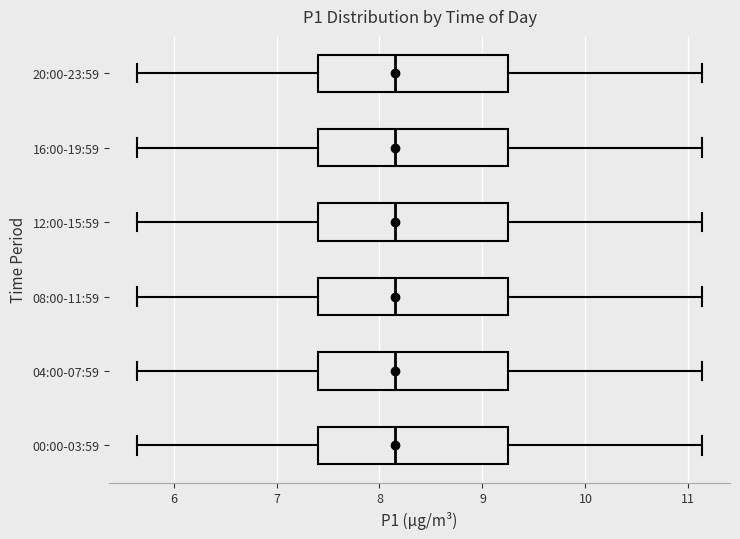

Where does the right whisker of the box for 20:00-23:59 end on the x-axis? The values are not printed on the chart, so give them approximately, as read against the axis.

11.1